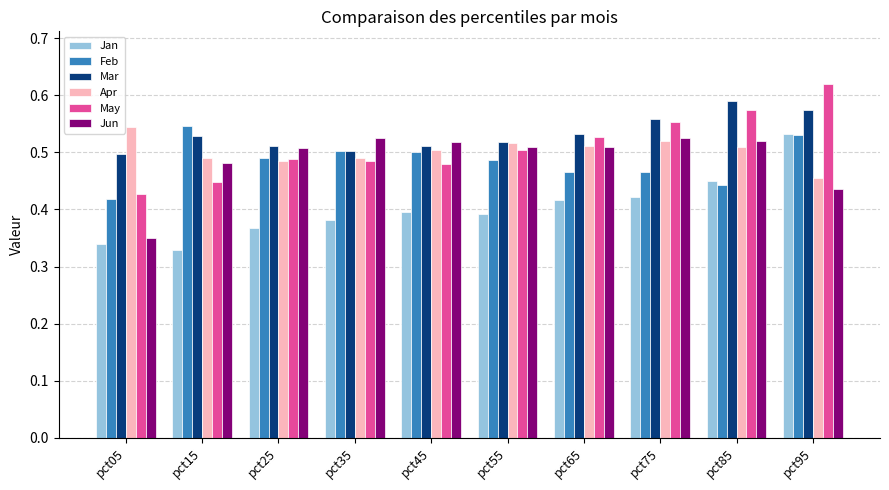

What is the sum of the Jun values at pct35 and pct25?

1.0